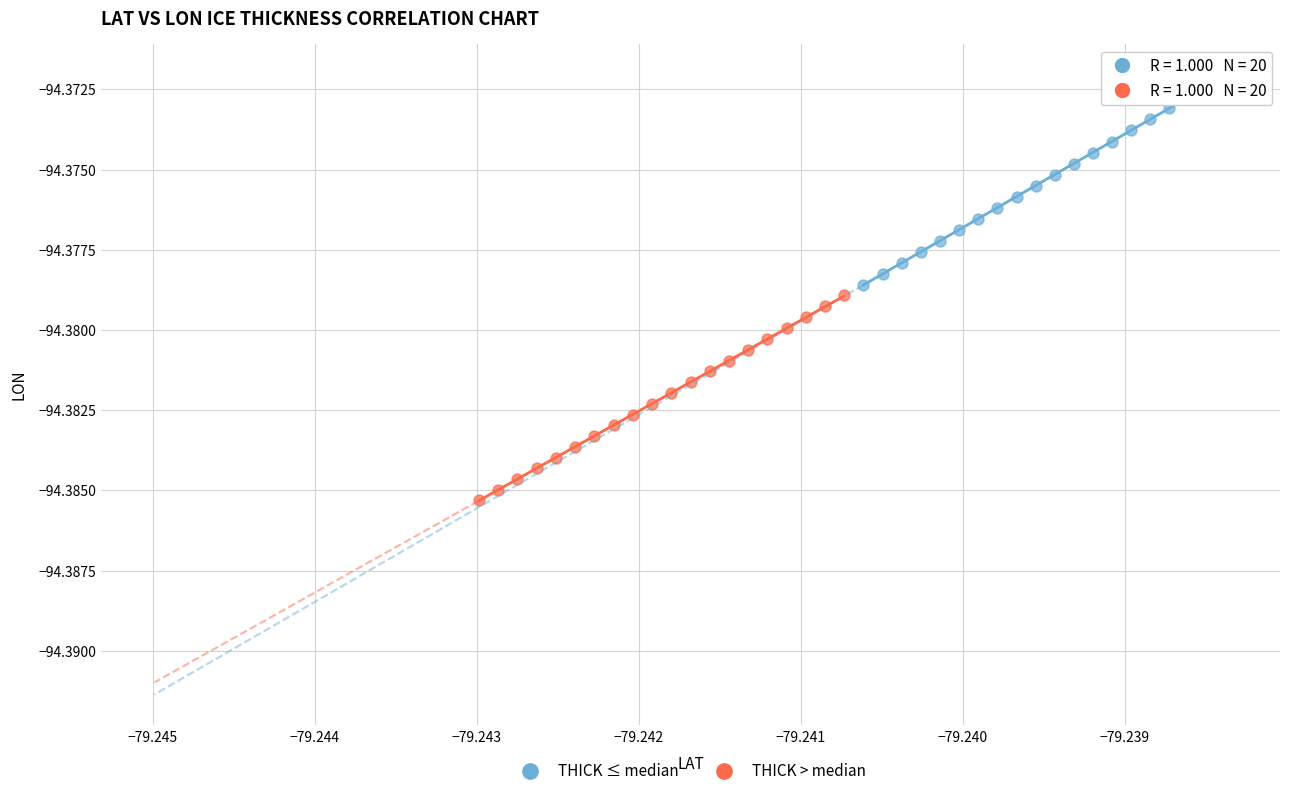

What are all the series names shown in the legend?

THICK ≤ median, THICK > median